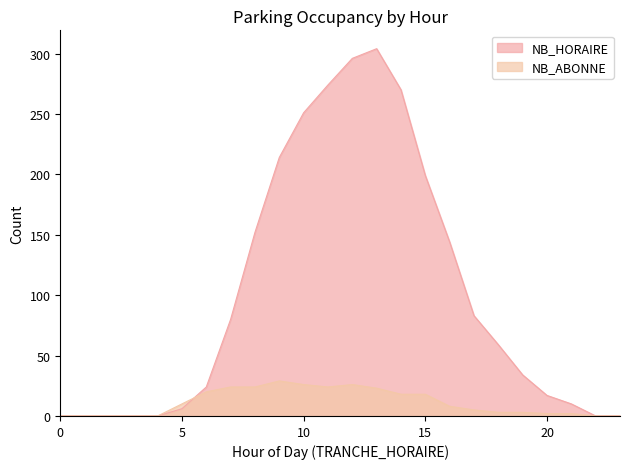

Reading left to right, transcribe all the data shown in this chart.

NB_HORAIRE: 0	0	0	0	0	6	24	80	152	214	251	274	296	304	270	199	144	83	59	34	17	10	0	0
NB_ABONNE: 0	0	0	0	0	10	20	24	24	29	26	24	26	23	18	18	8	5	3	3	2	2	0	0